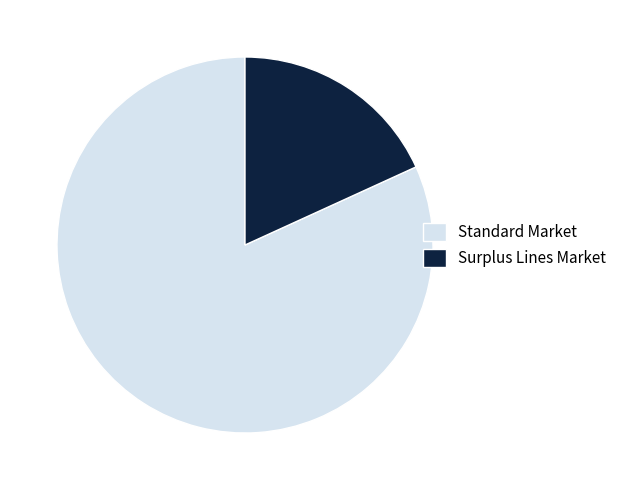

Is it true that Surplus Lines Market is 18% of the pie?

True